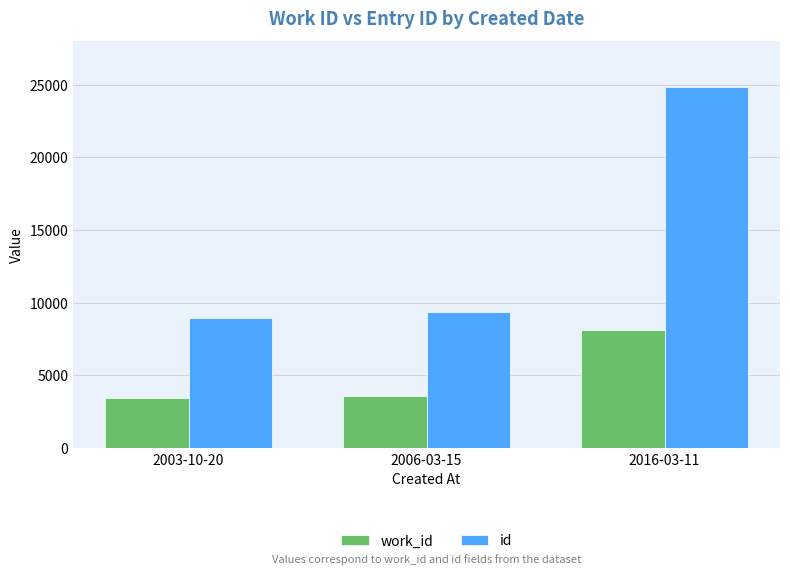

How many categories are shown in the chart?

3